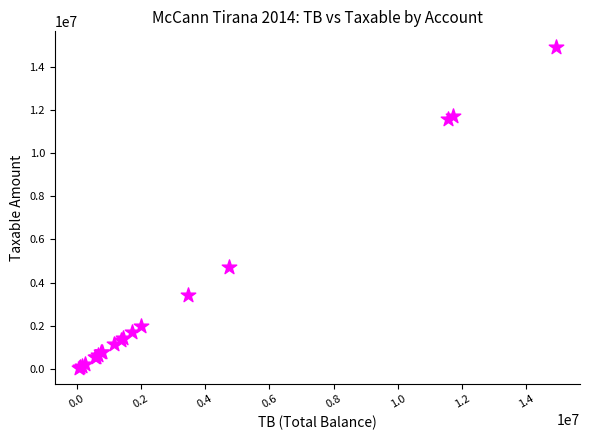

What Y value in the scatter plot is closest to 7474836?

4731146.9